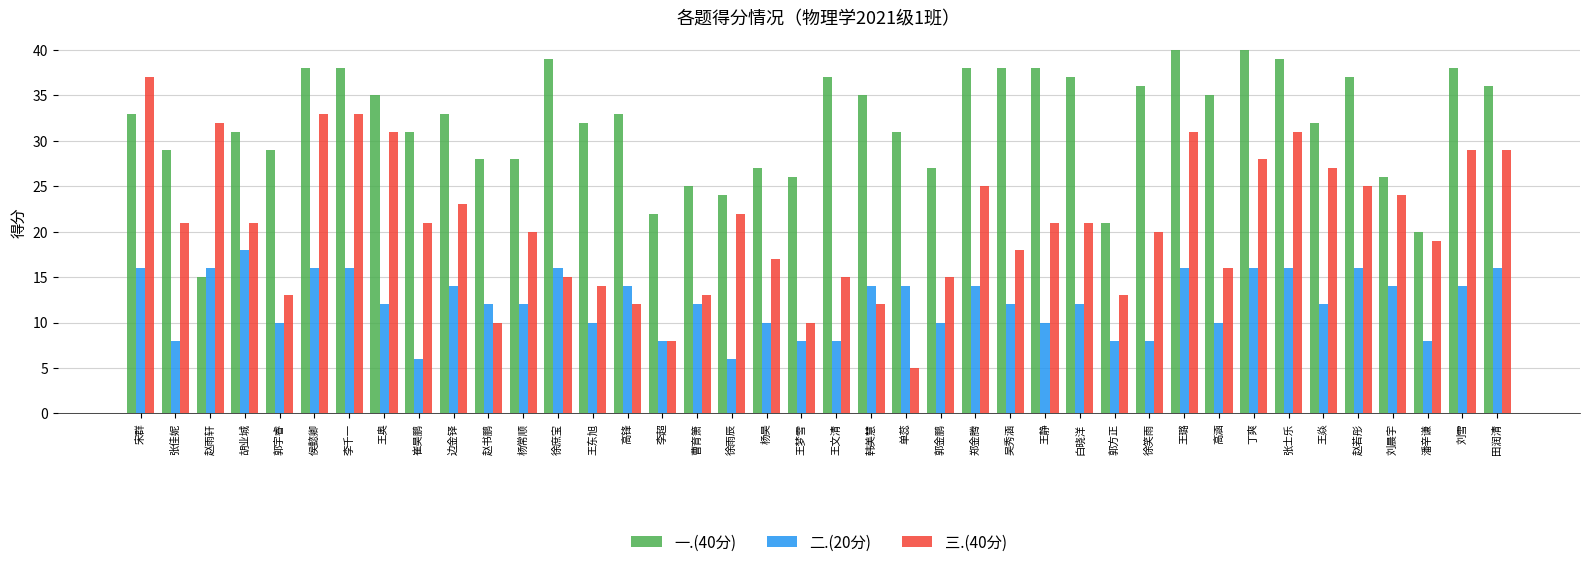

How many distinct data groups are displayed?

3